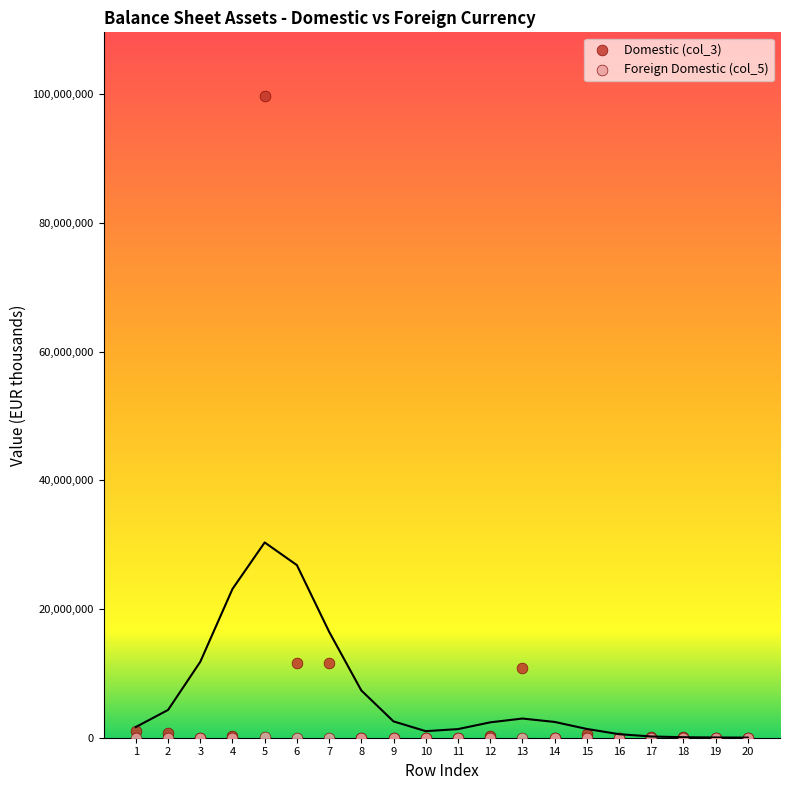

Which series has the widest spread of Y values?

Domestic (col_3)